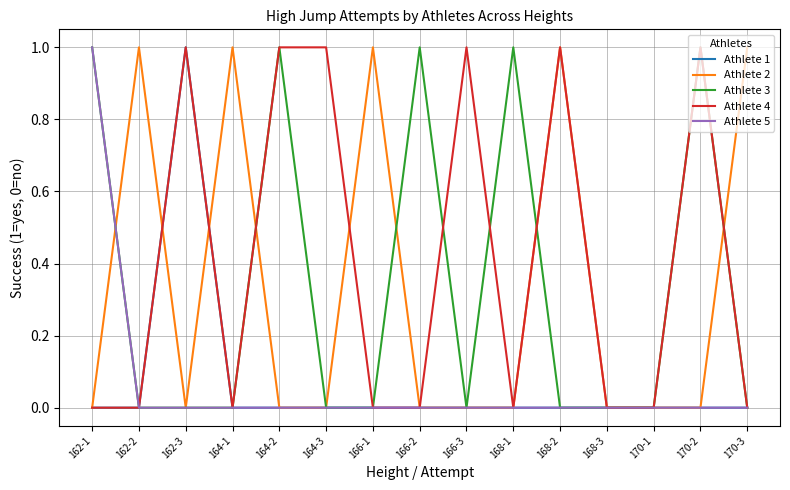

What is the spread (max minus min) of values at 166-3?

1